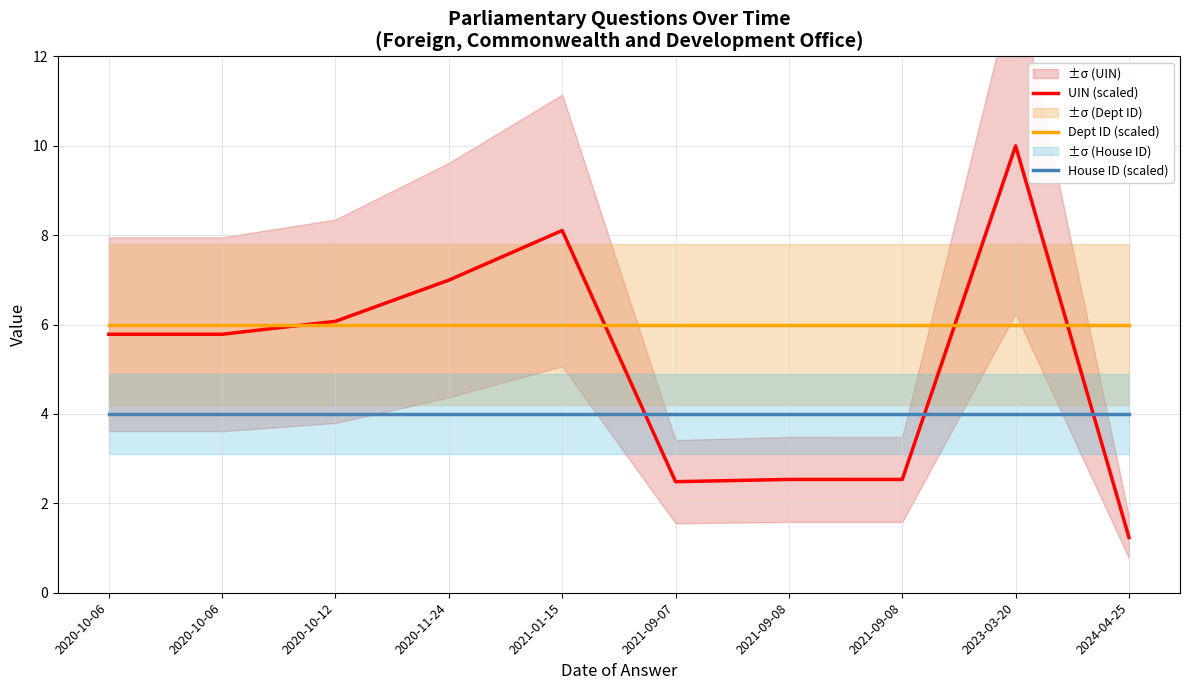

How many values in the UIN (scaled) series are below 5?

4